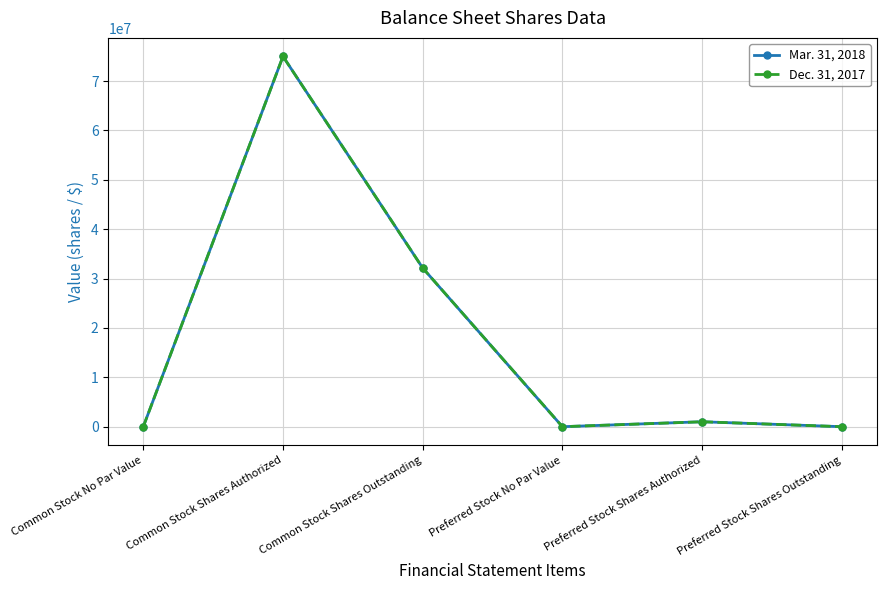

Is this an area chart (filled region under the line)?

No